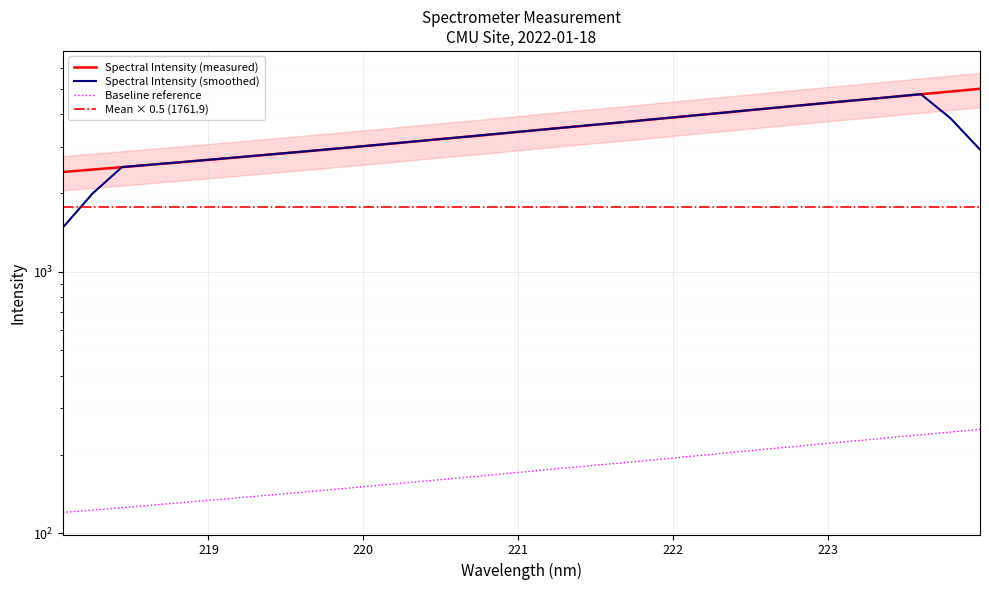

What is the change in value from 218.8244 to 221.4993?

+1022.6